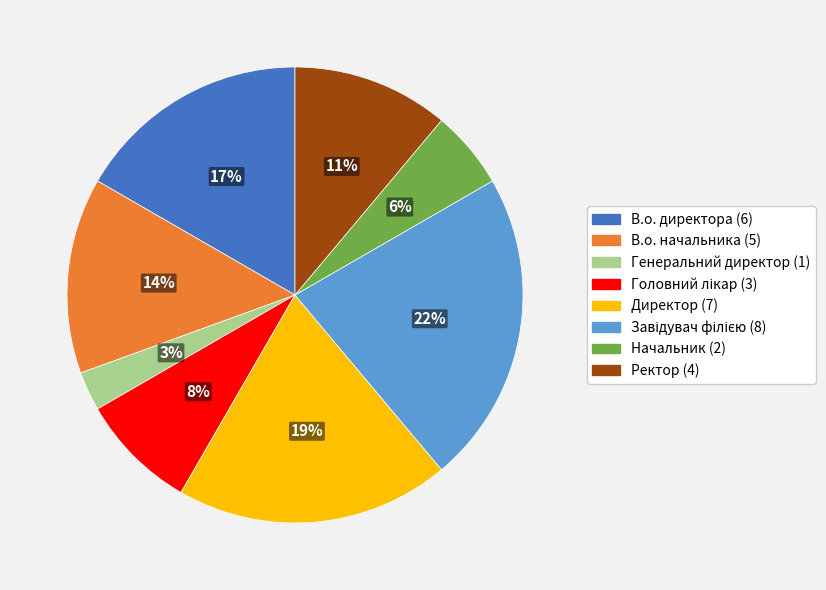

True or false: Директор accounts for 6% of the total.

False